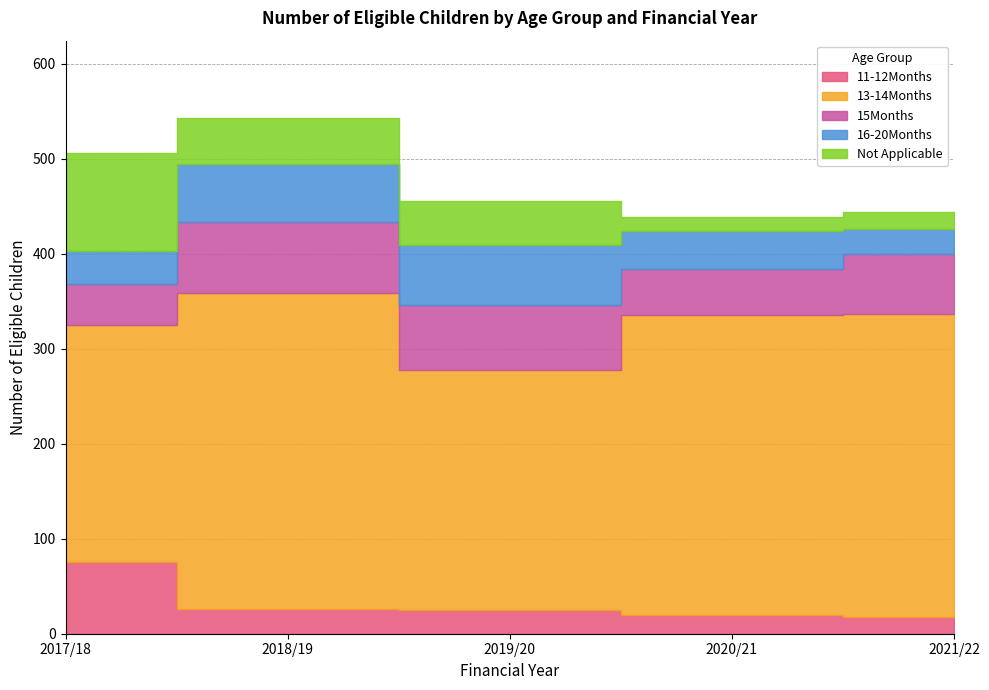

How many lines are shown in the chart?

5